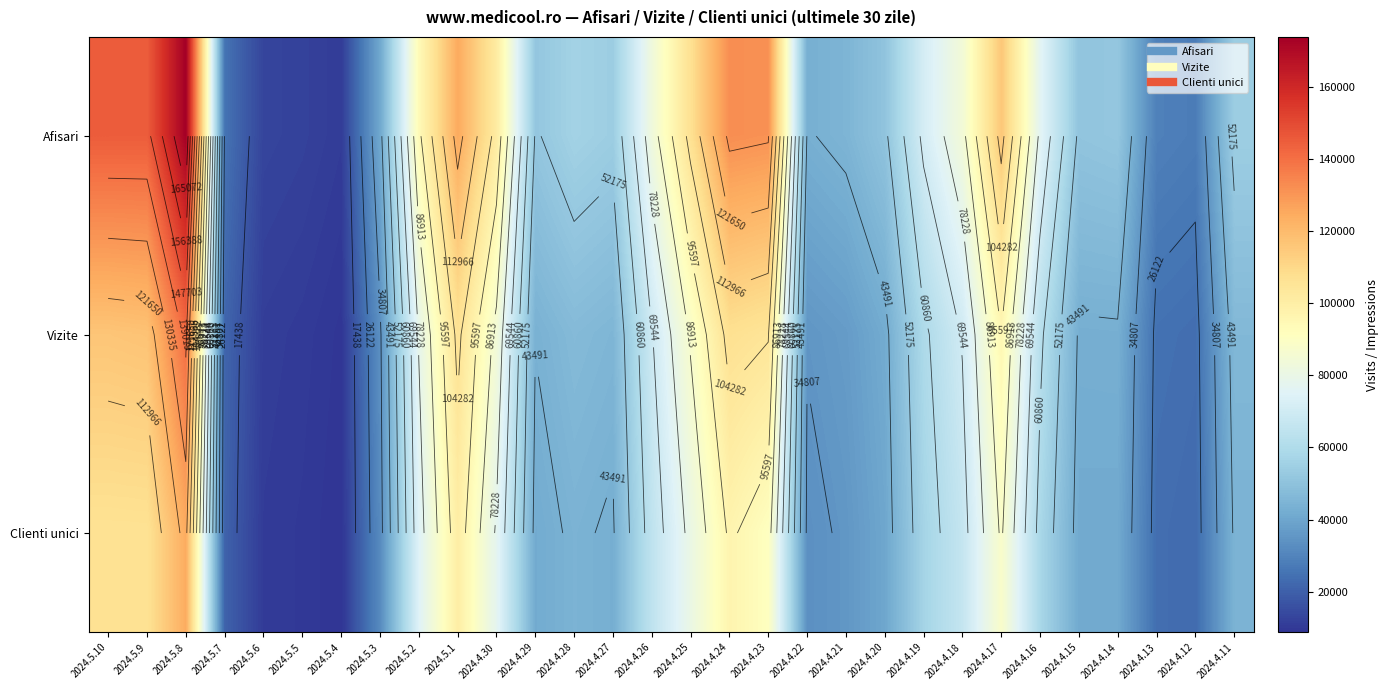

What is the average value of the Afisari series?

73383